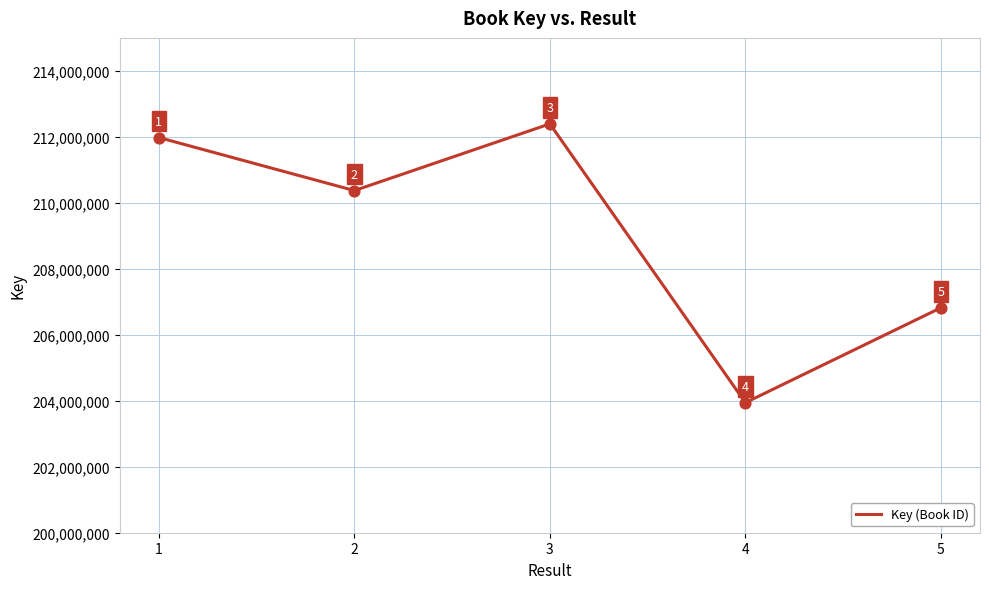

Approximately how many times larger is the value at 4 compared to 5?

1.0